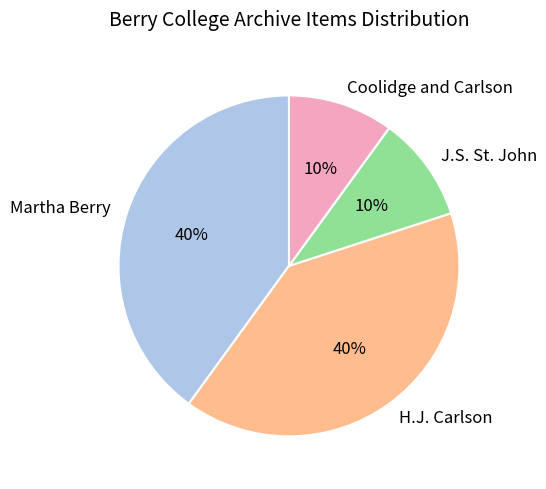

The Coolidge and Carlson slice represents 24% of the pie. True or false?

False